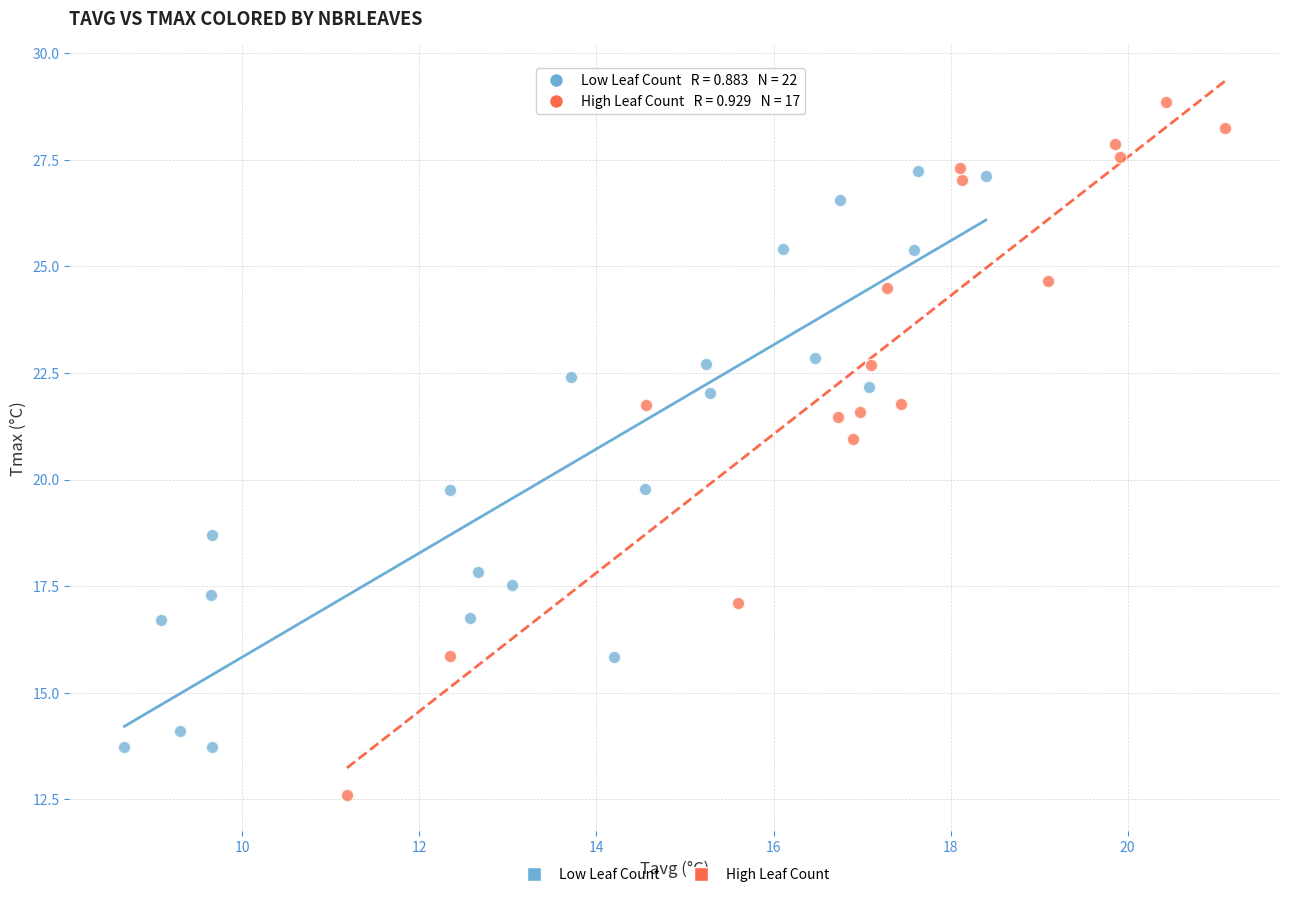

Which series contains the highest Y value?

High Leaf Count